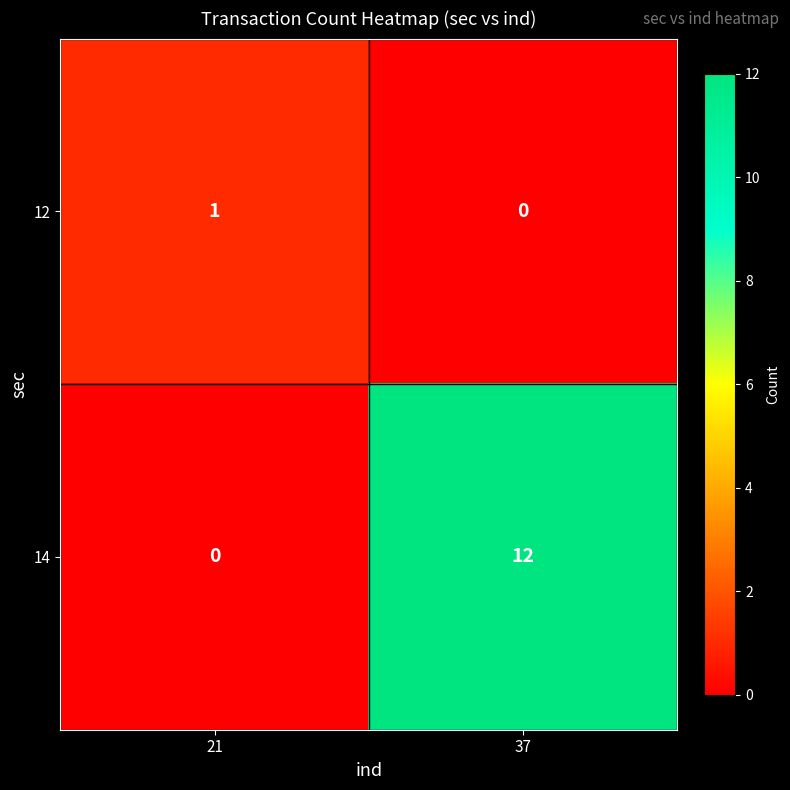

At which label is 14 closest to 6?

21